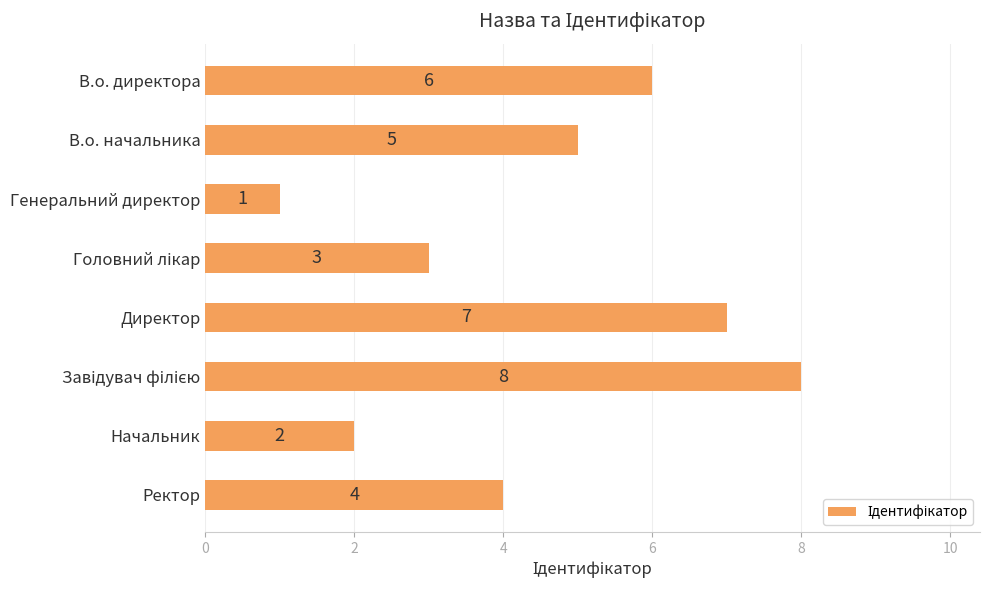

How many bars are there in total?

8